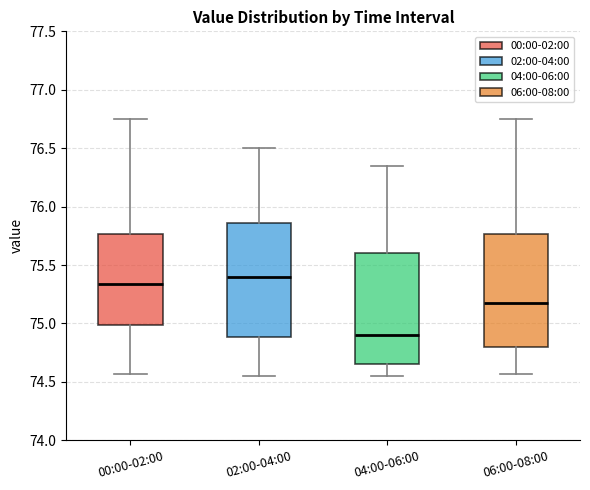

Where is the upper edge of the box for 00:00-02:00 on the y-axis? The values are not printed on the chart, so give them approximately, as read against the axis.

75.75